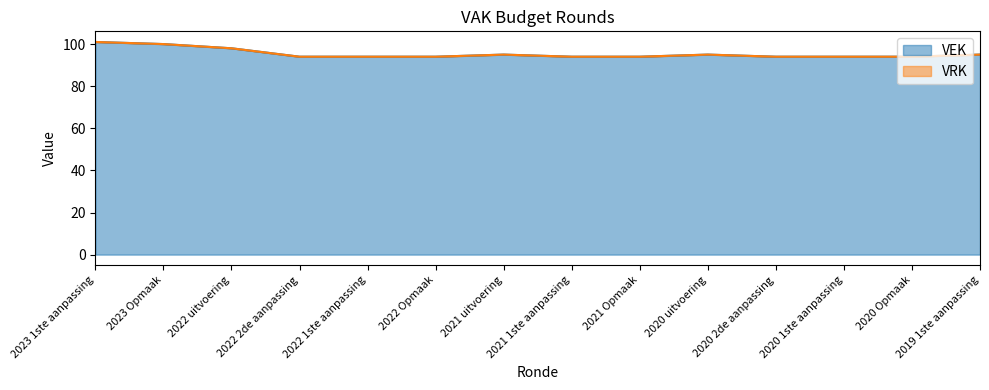

Is it true that the value at 2021 Opmaak is 31?

False